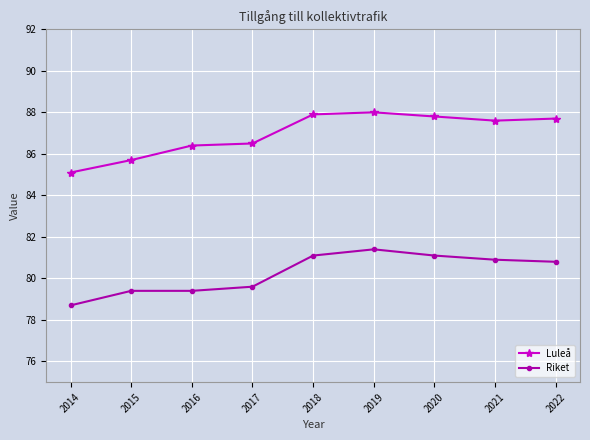

At which label does Luleå first exceed 87?

2018